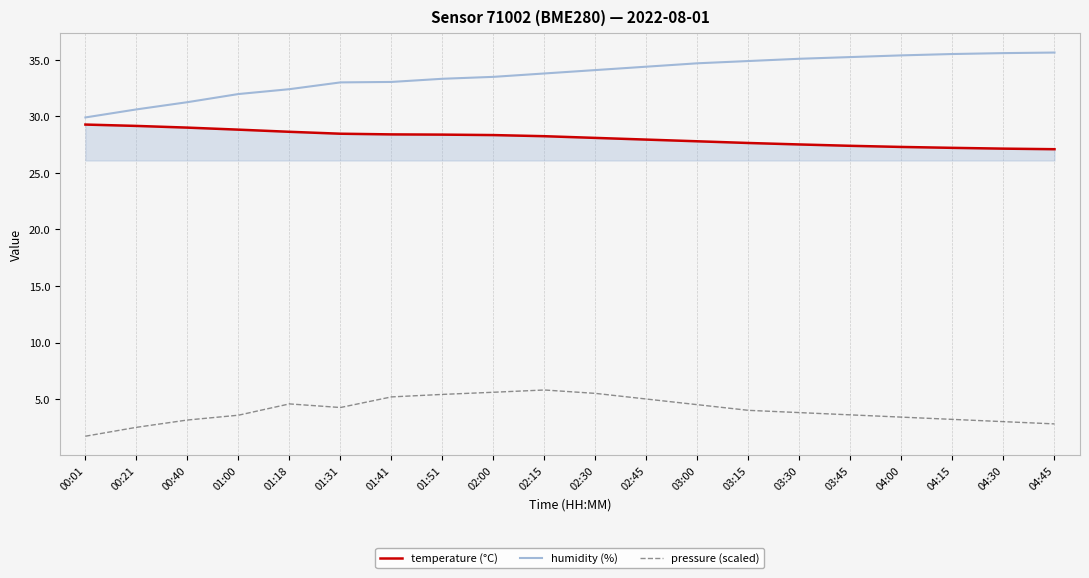

What is the sum of all pressure (scaled) values?

80.5